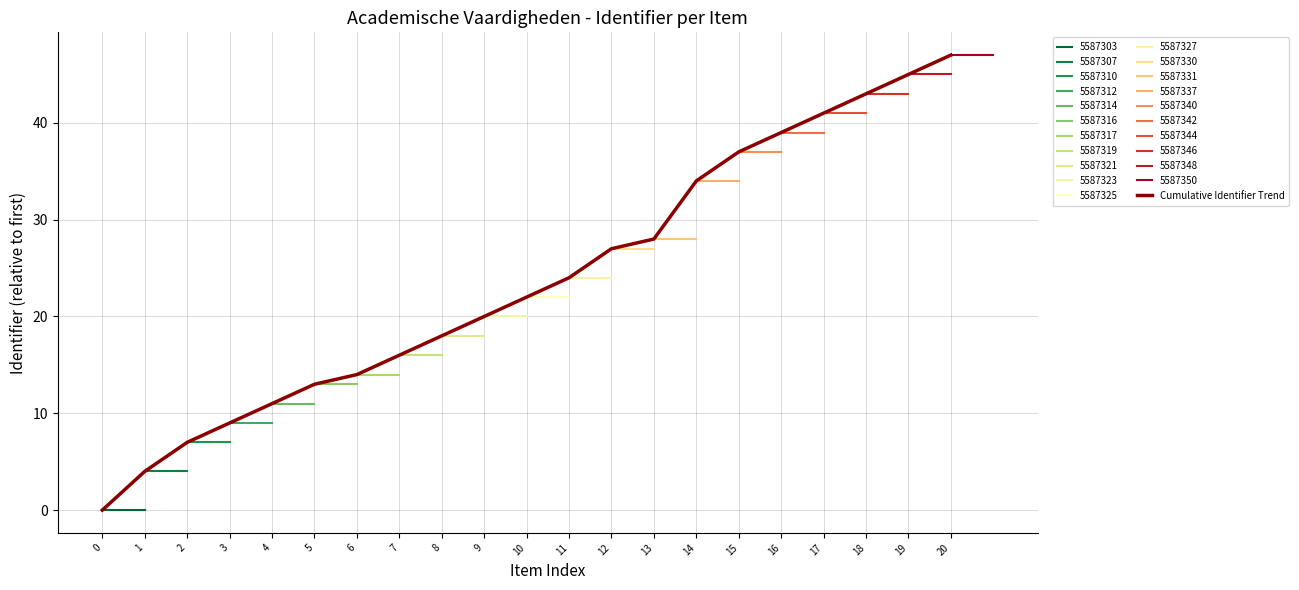

Which has a higher value, 9 or 7?

9